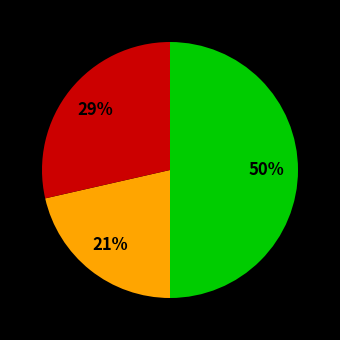

To the nearest percent, what is the average slice percentage?

33%